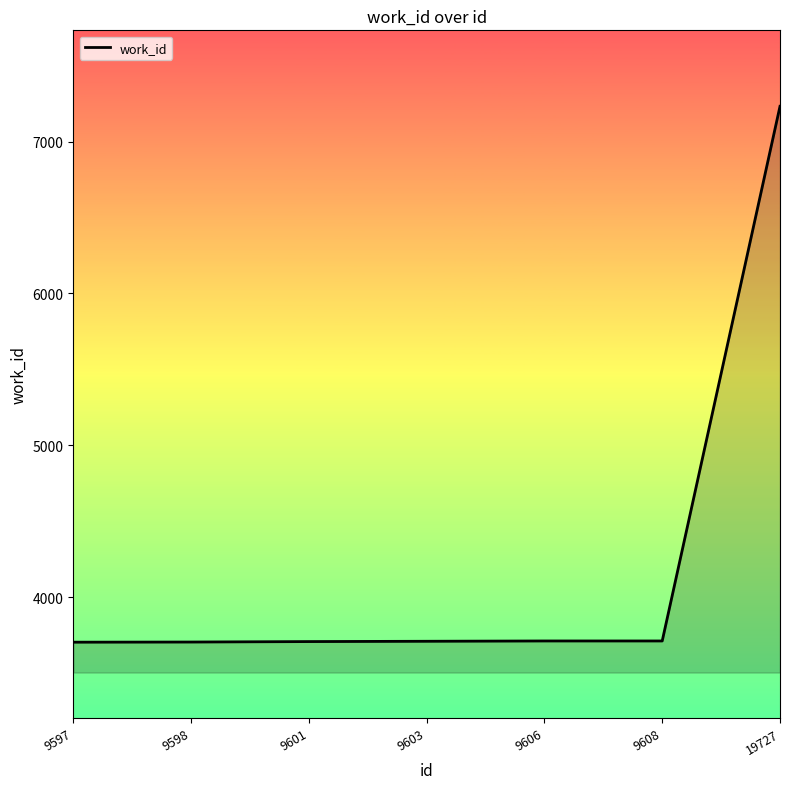

Approximately how many times larger is the value at 9603 compared to 9601?

1.0